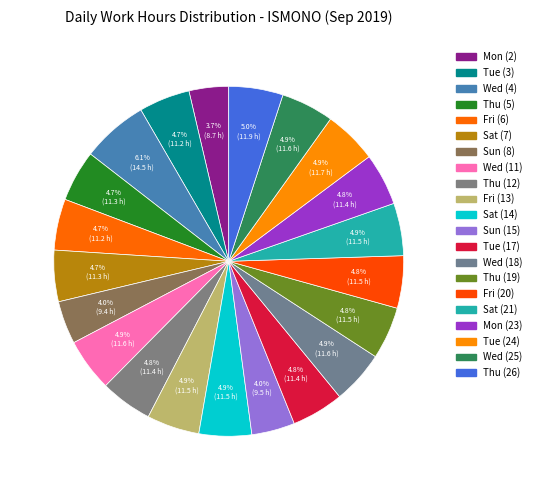

Count the number of slices in the pie.

21